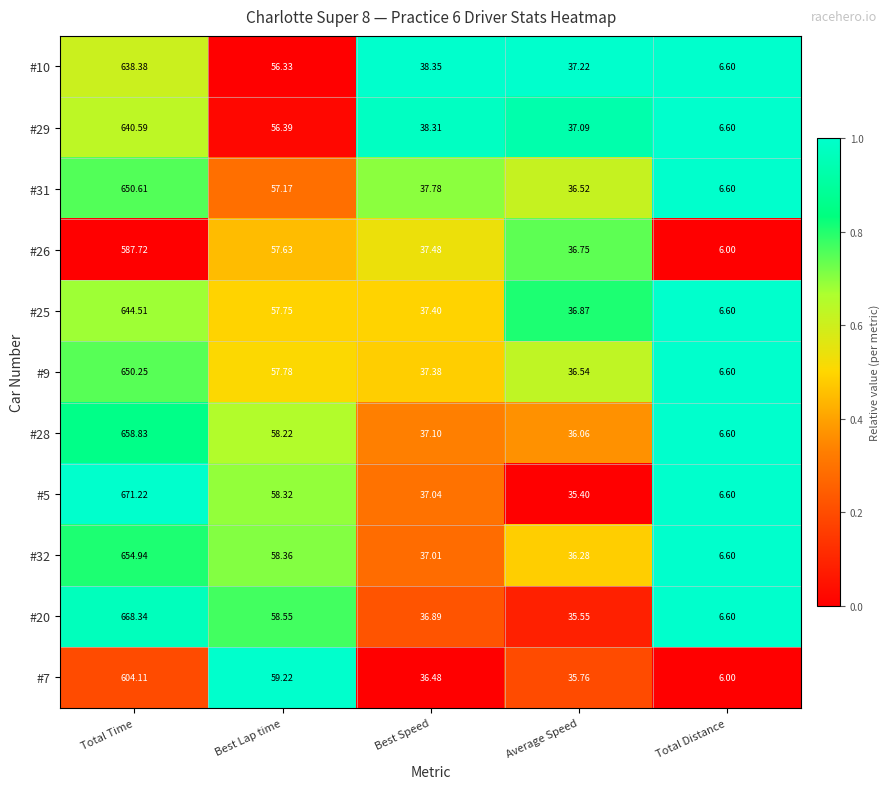

Rank the categories by #5 value from highest to lowest.

Total Time, Best Lap time, Best Speed, Average Speed, Total Distance